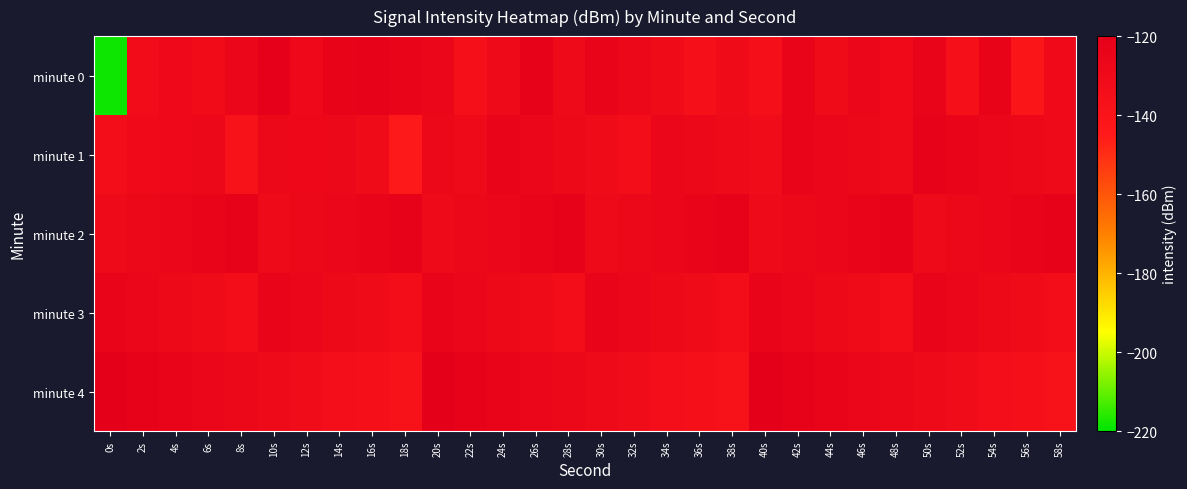

Between 40s and 34s, which is larger?

34s